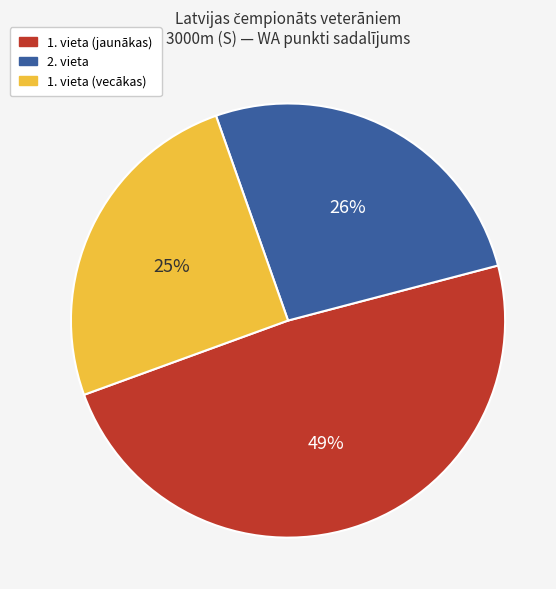

To the nearest percent, what is the average slice percentage?

33%